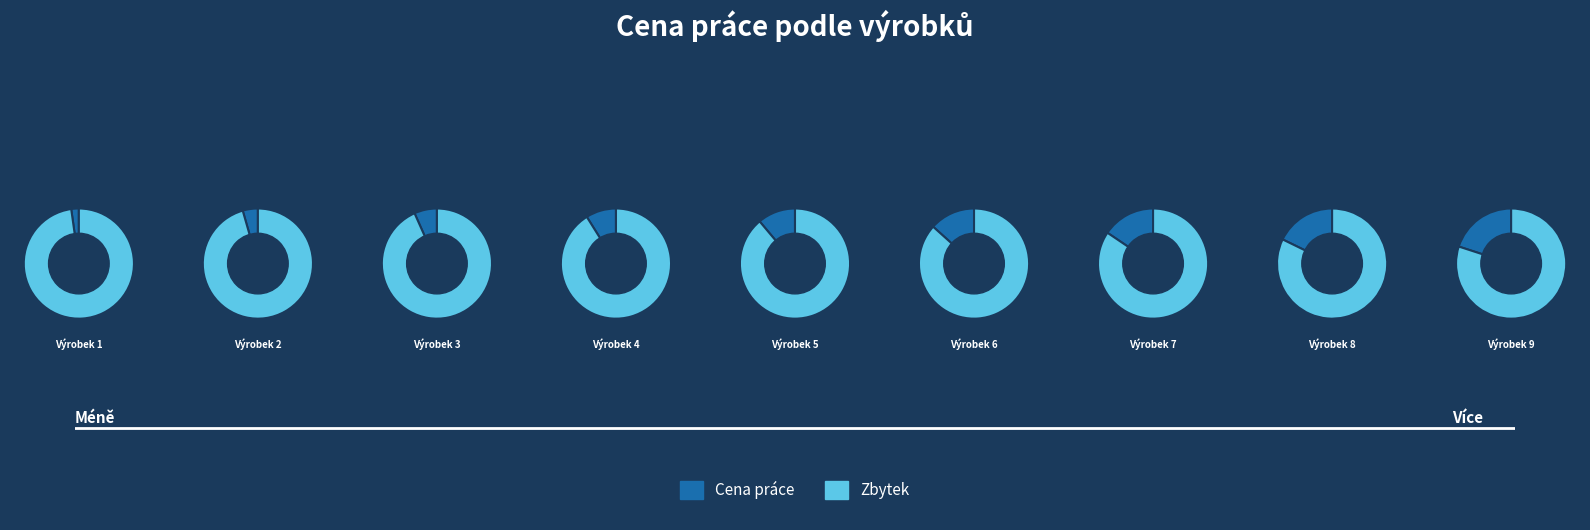

Is Výrobek 6 the majority of the pie?

No